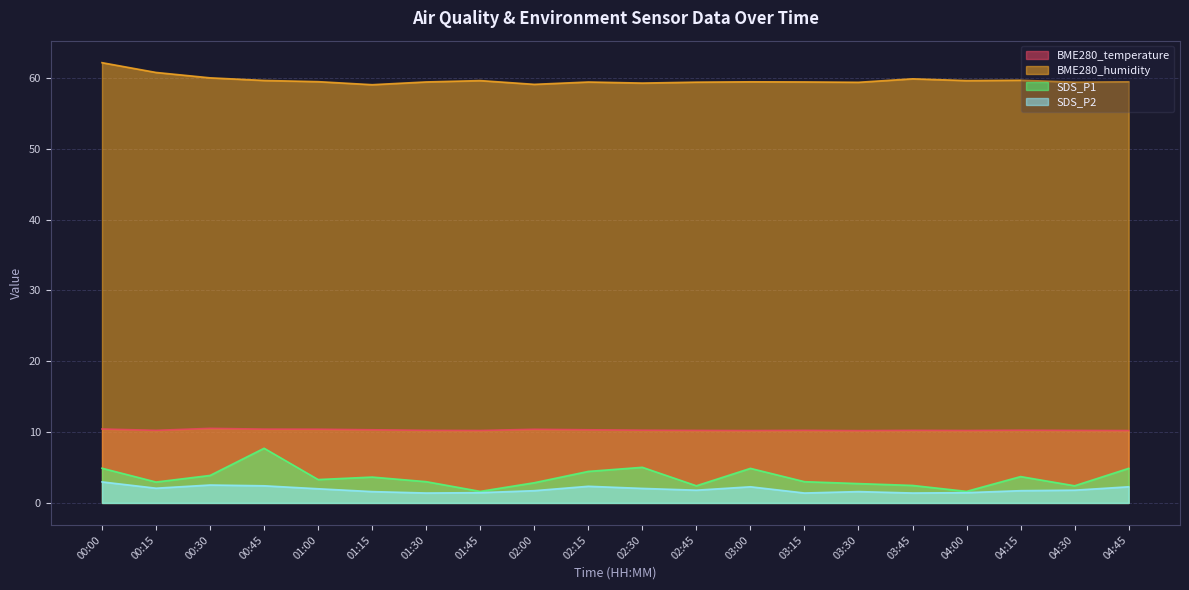

What is the maximum value shown in the chart?

62.2